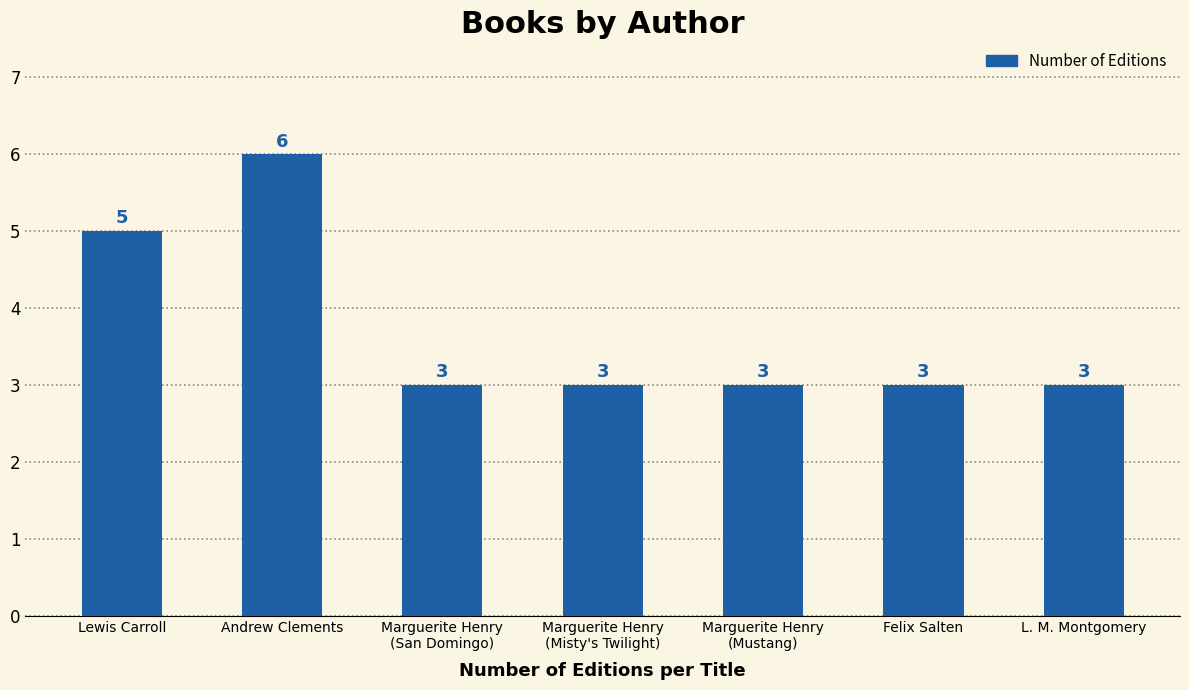

Count the number of values greater than 3.

2